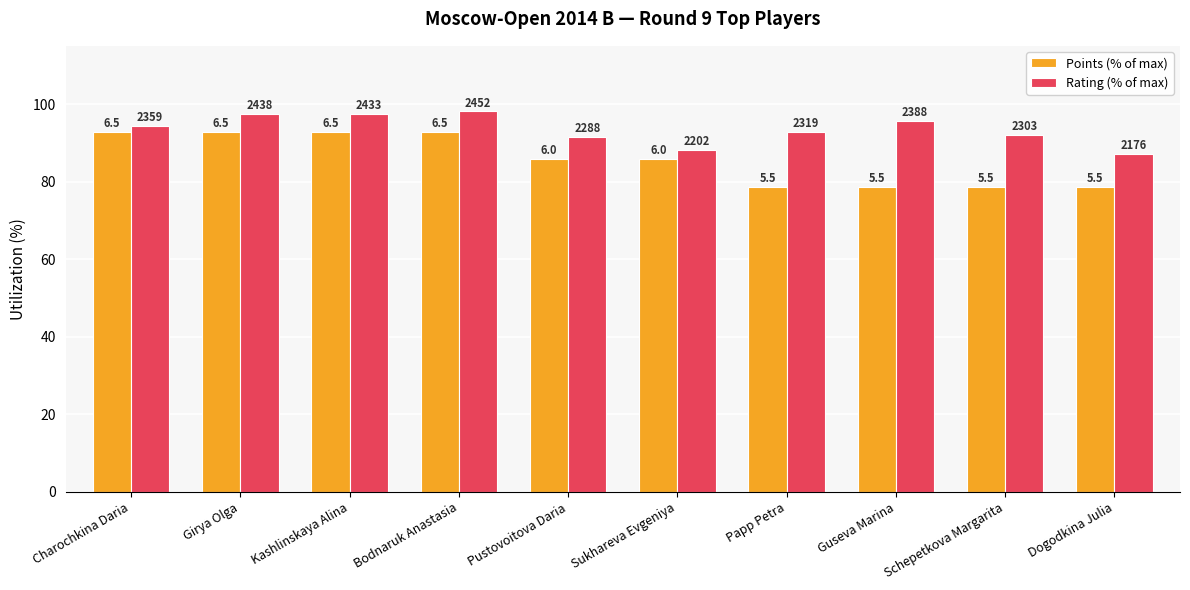

Rank the series at Papp Petra from lowest to highest value.

Points (% of max), Rating (% of max)